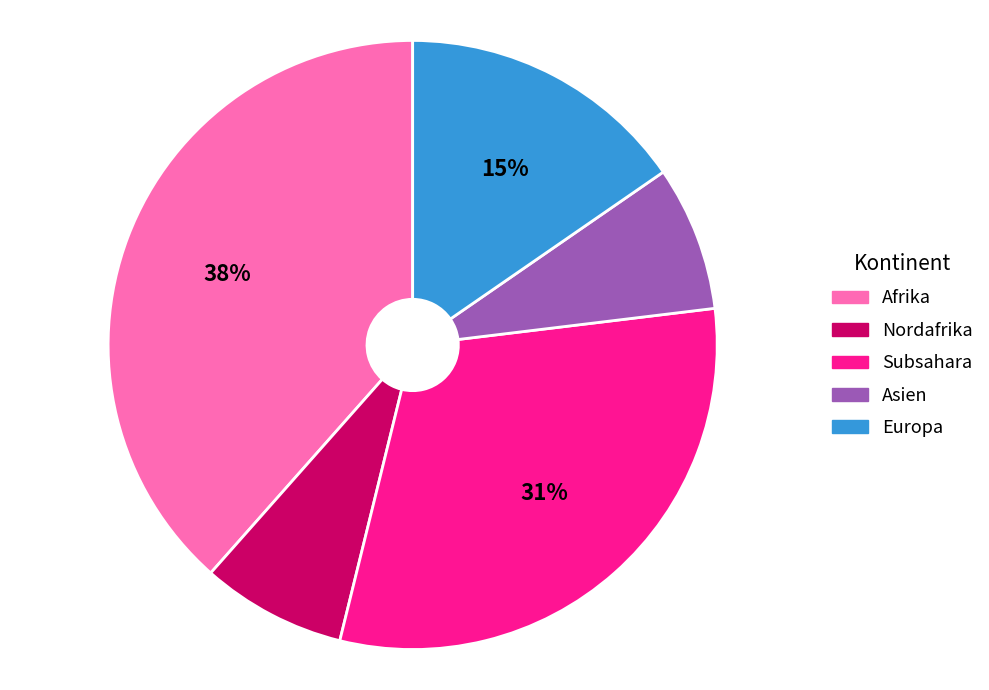

To the nearest percent, what is the average slice percentage?

20%